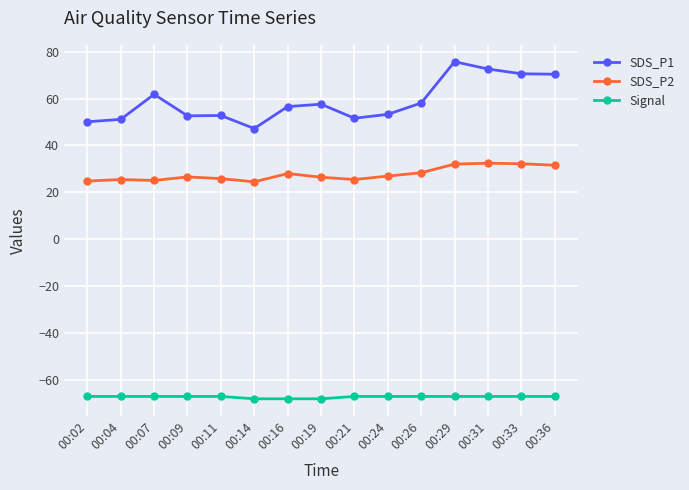

List the series in order of their overall mean, lowest first.

Signal, SDS_P2, SDS_P1